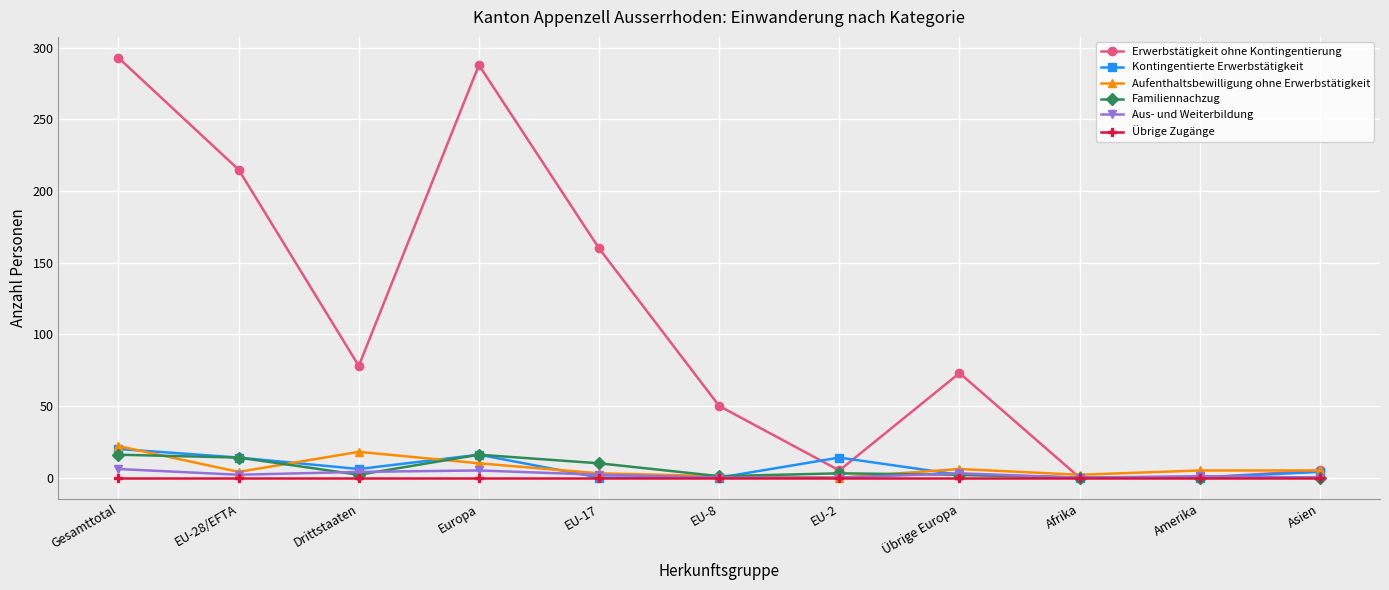

Between Gesamttotal and Asien, which series saw the biggest shift?

Erwerbstätigkeit ohne Kontingentierung